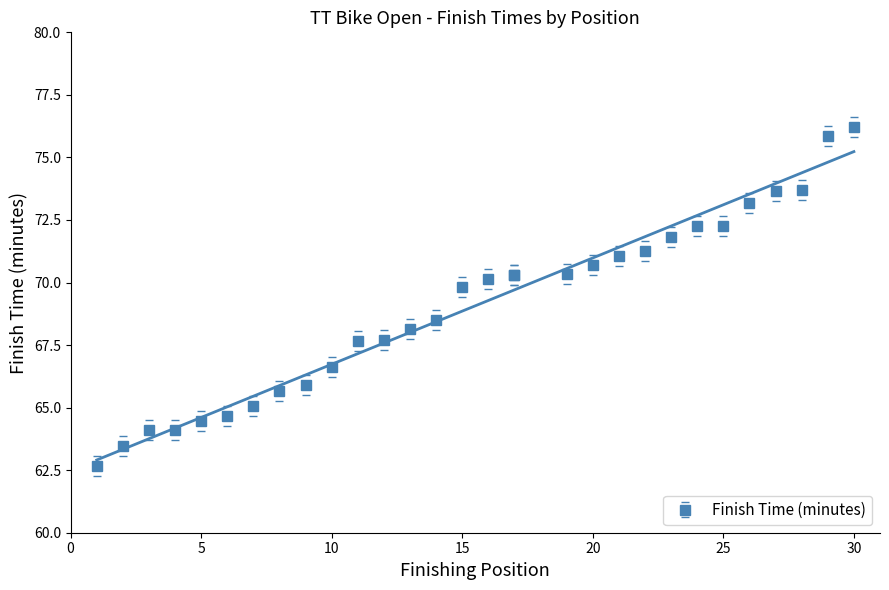

How many lines are shown in the chart?

1